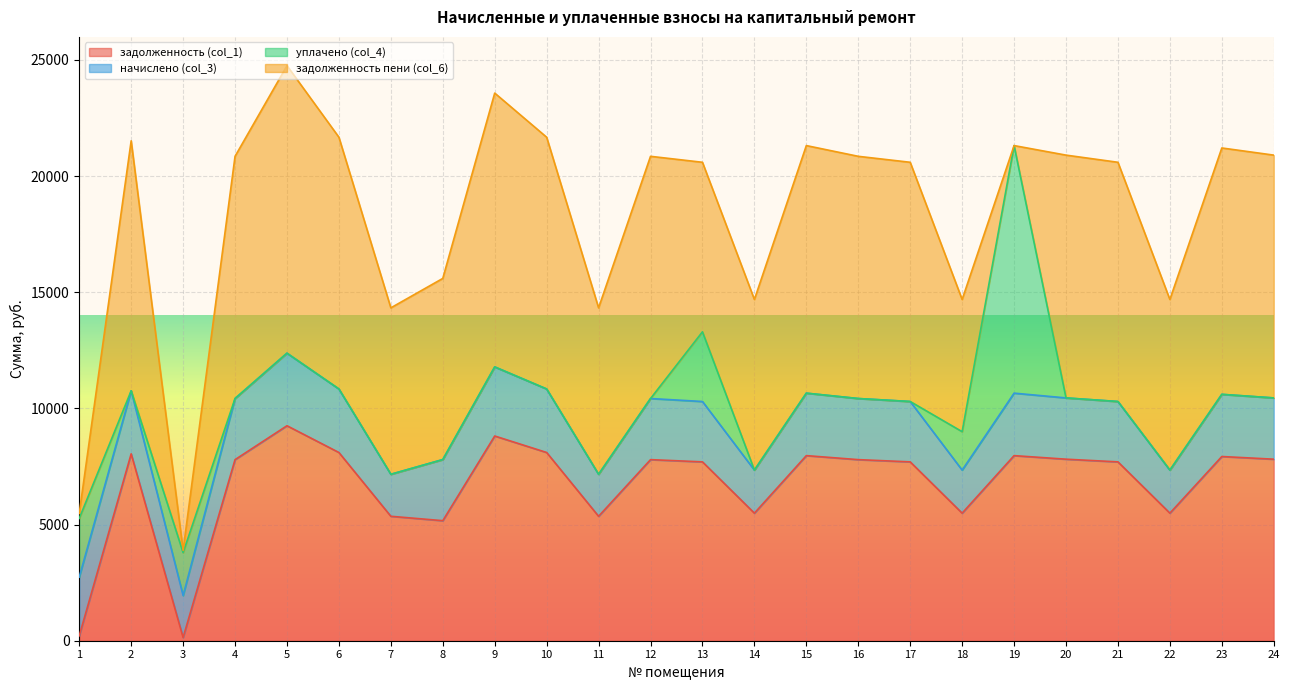

Where do начислено (col_3) and задолженность пени (col_6) first cross each other?

1 and 2